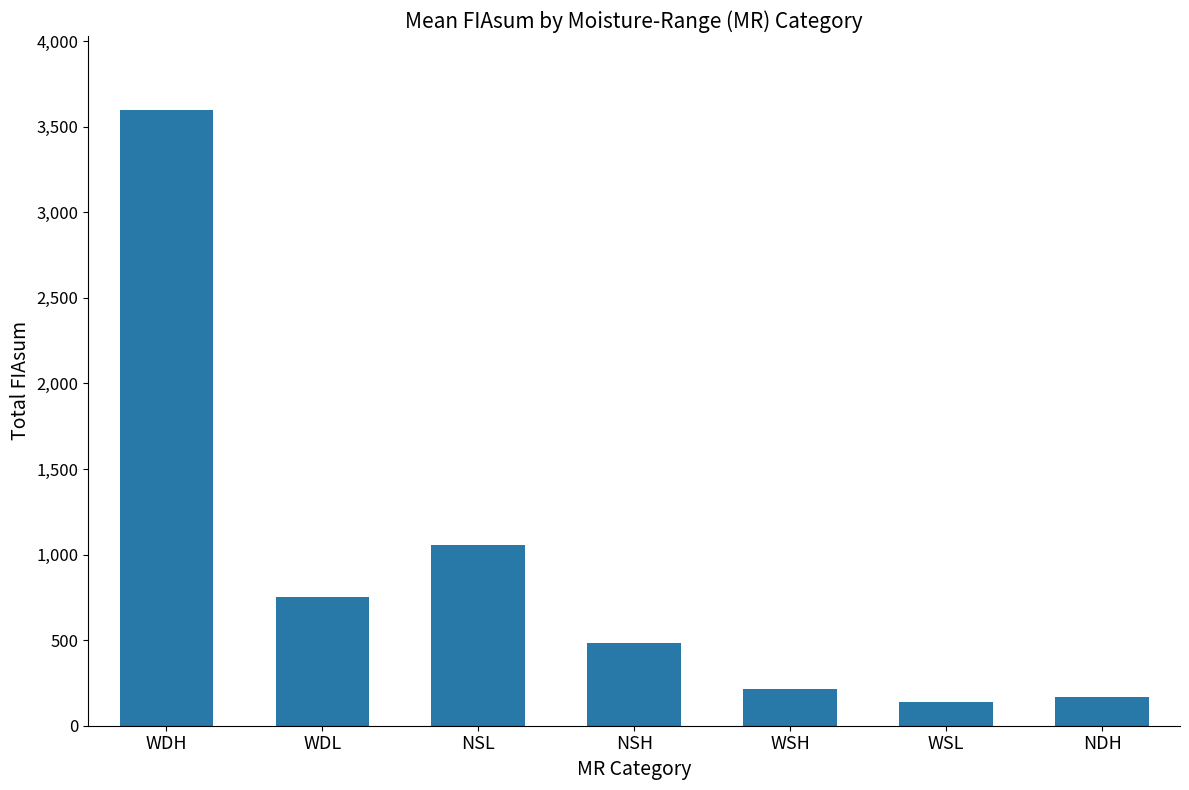

How many data points does each series have?

7